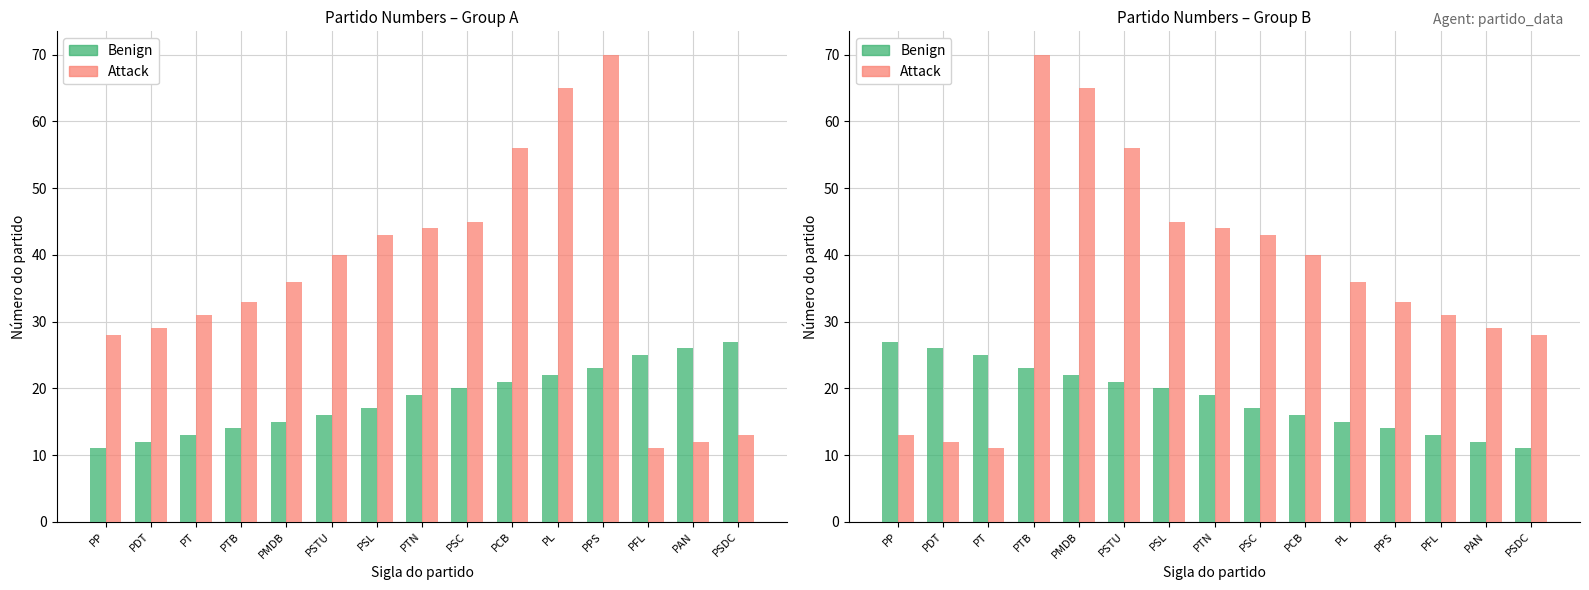

What is the greatest value displayed?

70